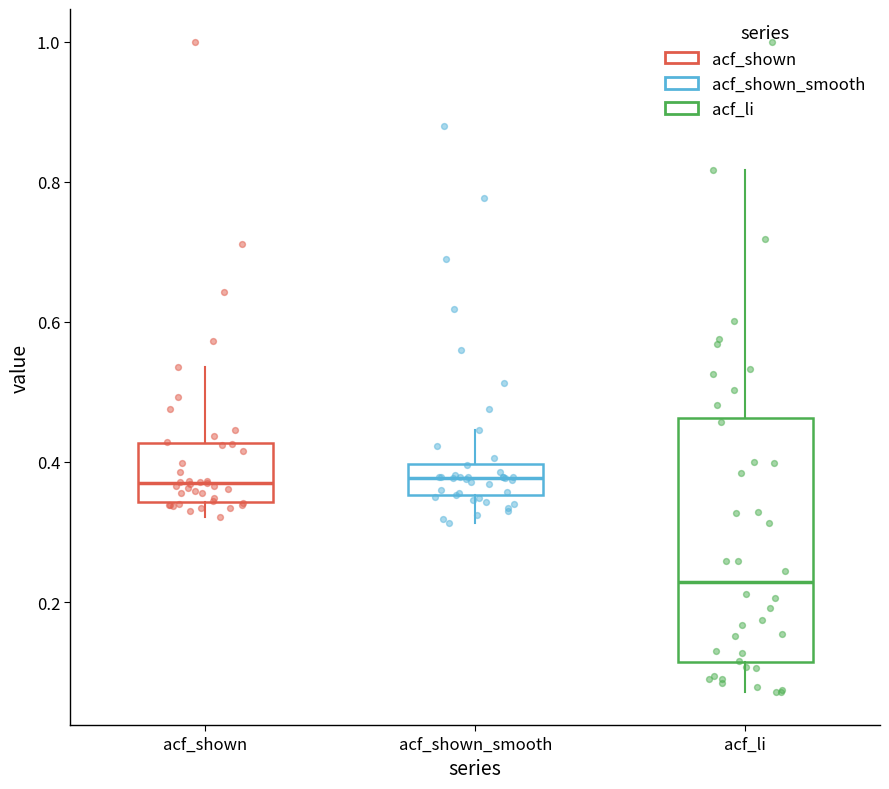

Reading left to right, read every box against the y-axis: the position of its median line, the range the box covers, and the ends of its whiskers. The values are not printed on the chart, so give them approximately, as read against the axis.

acf_shown: median 0.36, box 0.34 to 0.42, whiskers 0.32 to 0.54
acf_shown_smooth: median 0.38, box 0.36 to 0.40, whiskers 0.32 to 0.44
acf_li: median 0.22, box 0.12 to 0.46, whiskers 0.08 to 0.82